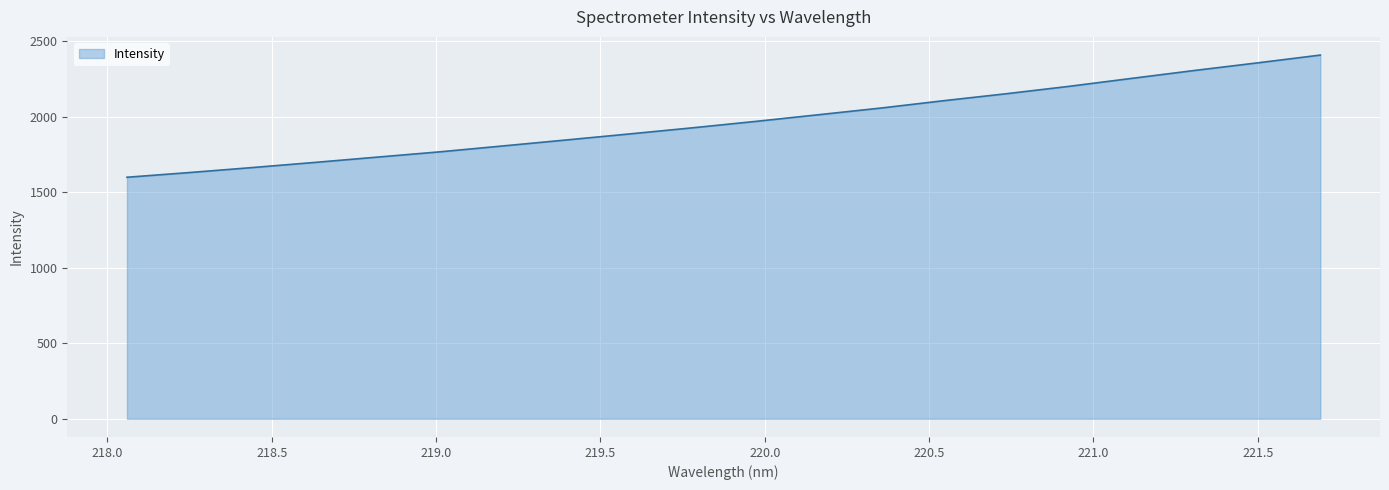

Reading right to left, what are all the values shown in this chart?

2409.2	2357.6	2307.4	2255.1	2202.2	2153.3	2106.9	2058.2	2013.7	1969.5	1927.3	1886.9	1847.2	1808.0	1769.0	1733.8	1698.5	1664.2	1631.2	1599.9